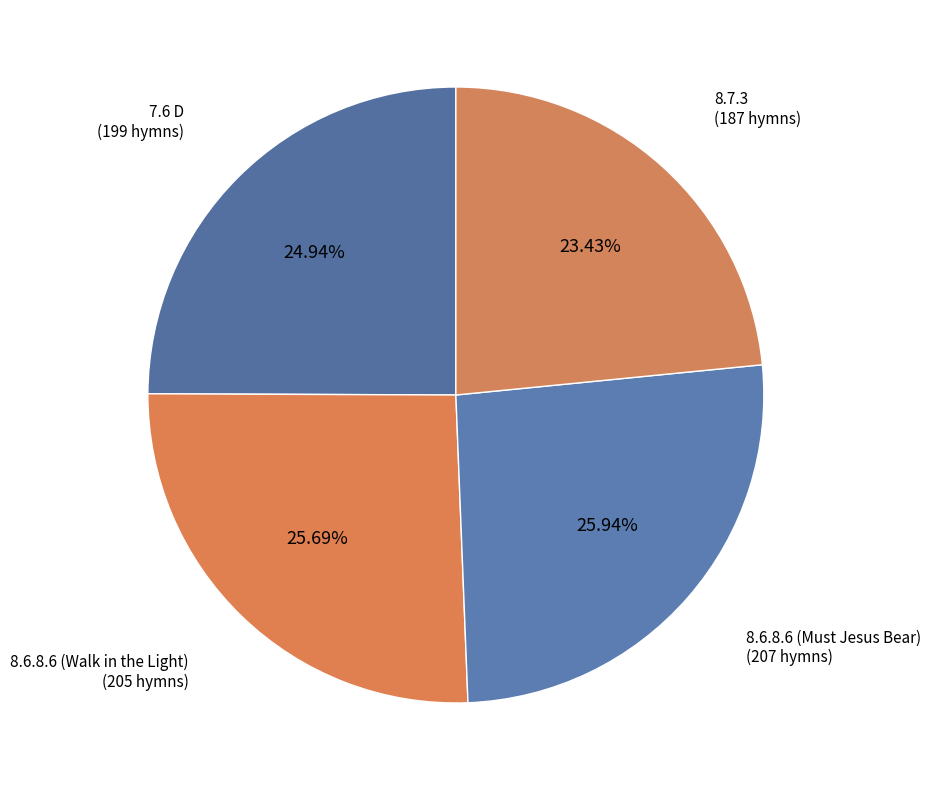

What percentage is the 7.6 D slice, to the nearest percent?

25%